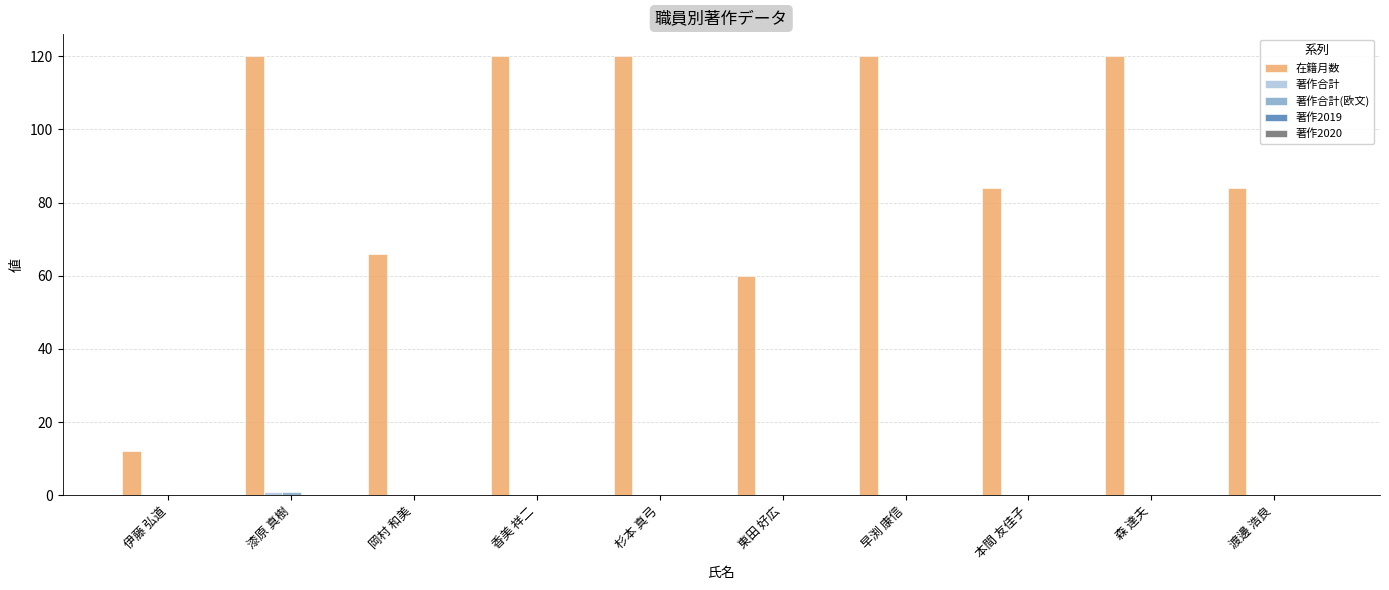

What is the maximum value shown in the chart?

120